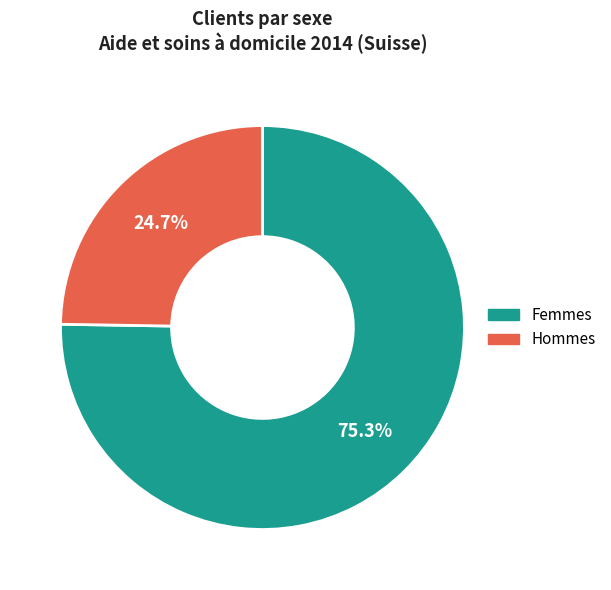

To the nearest percent, what is the difference between the largest and smallest slice percentages?

51%